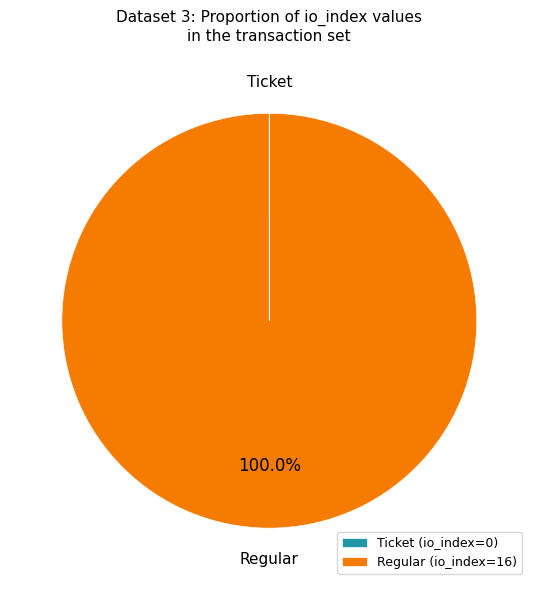

Which category accounts for the majority?

Regular (io_index=16)